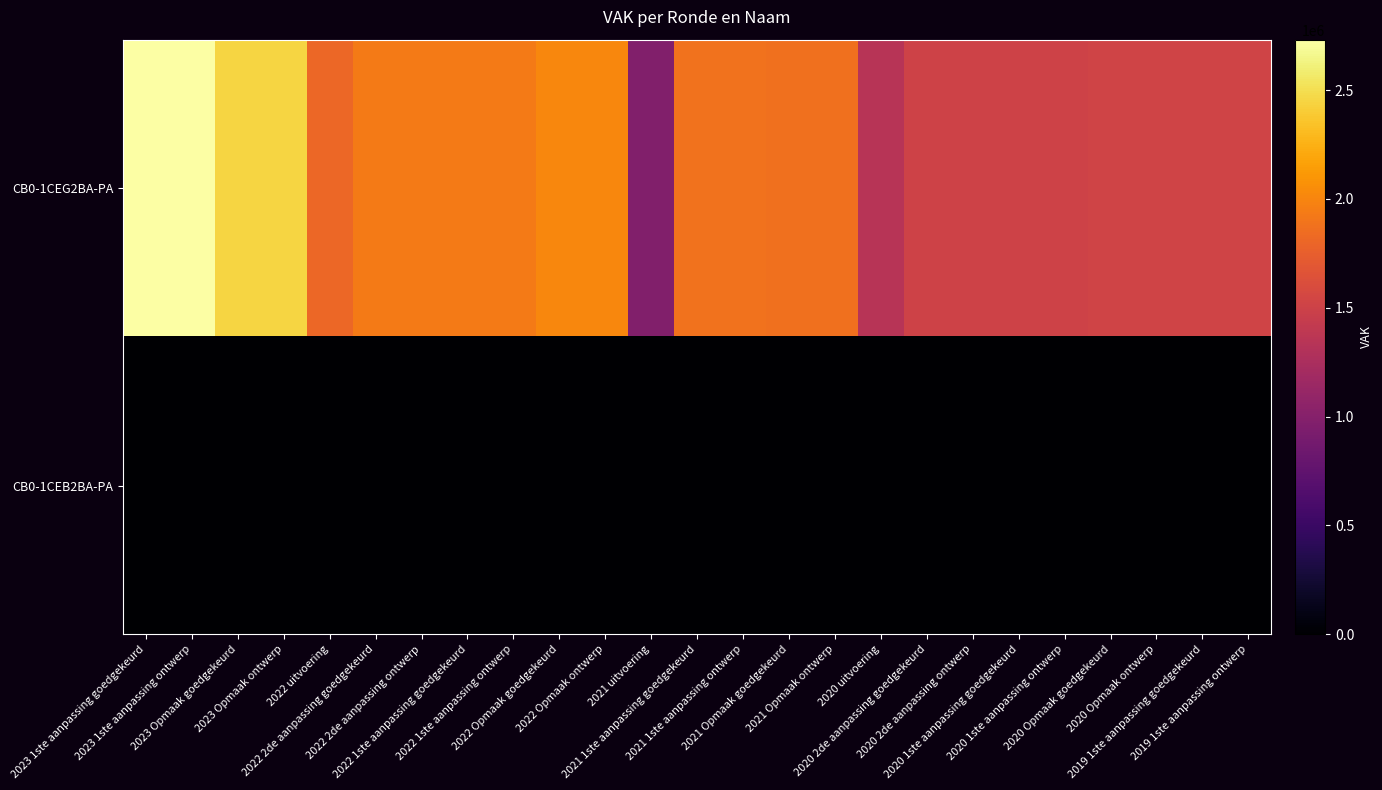

What is the maximum value shown in the chart?

2731417